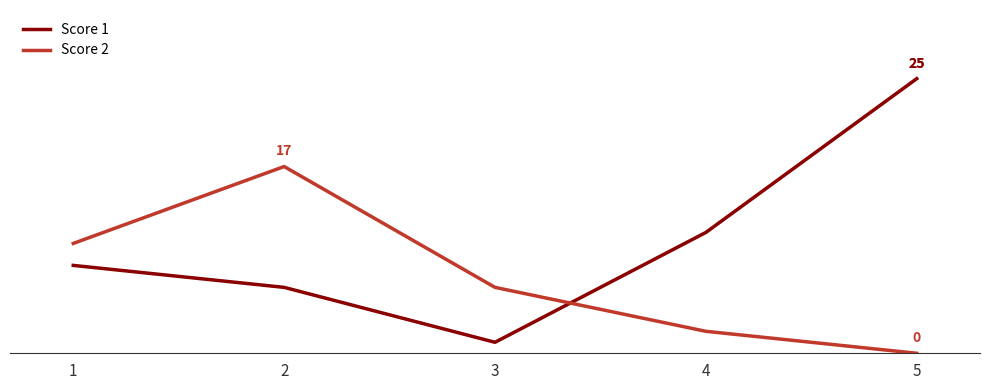

What is the sum of all Score 1 values?

51